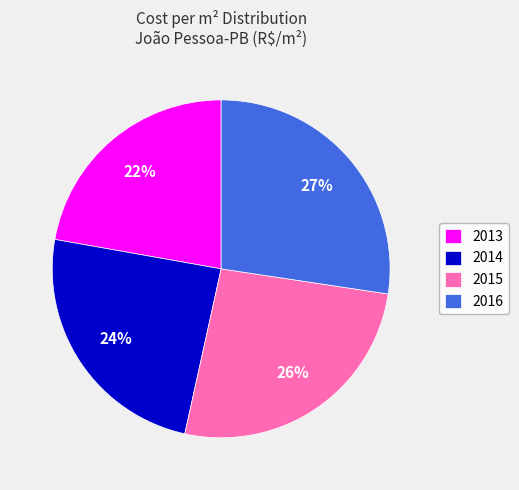

Is it true that 2015 is 31% of the pie?

False